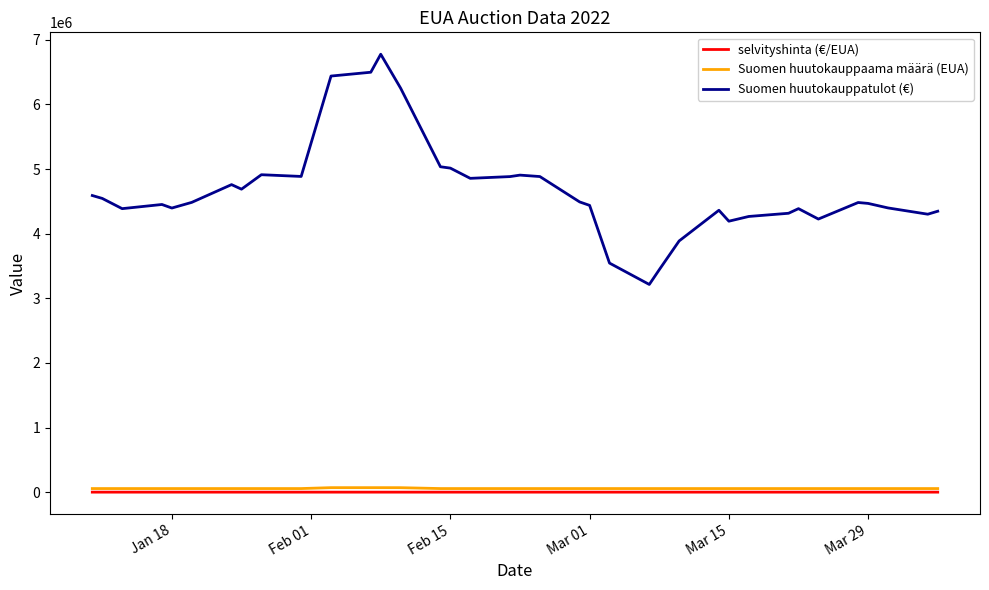

What is the minimum value for Suomen huutokauppatulot (€)?

3214005.0